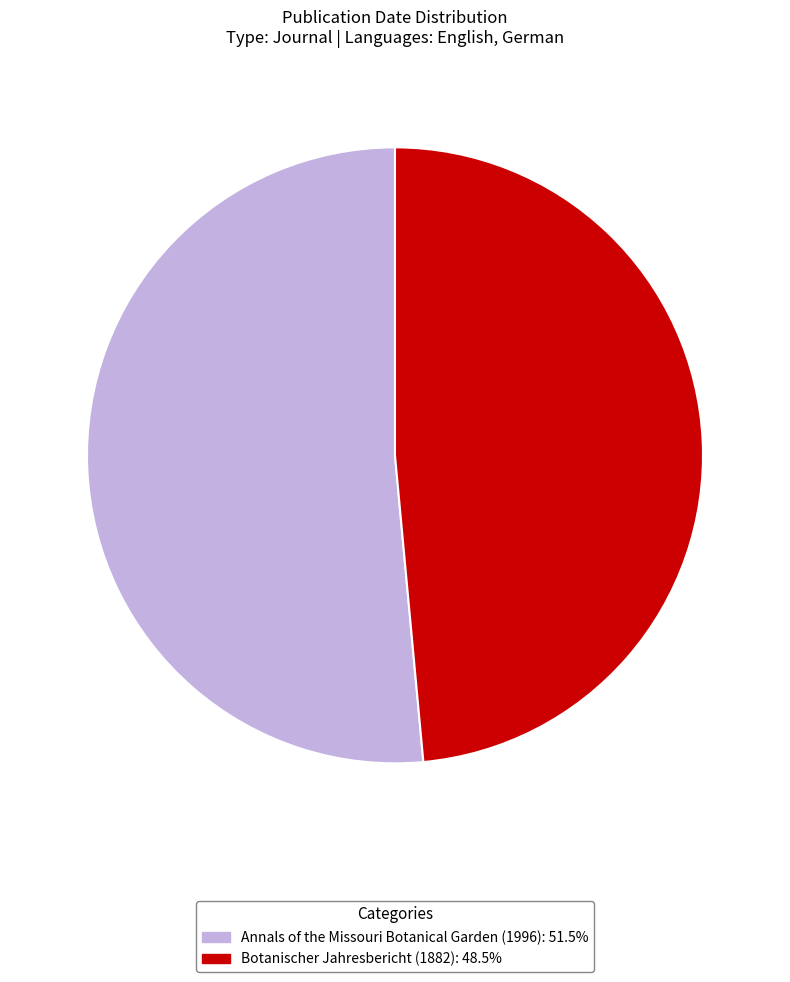

How many segments does this pie chart have?

2